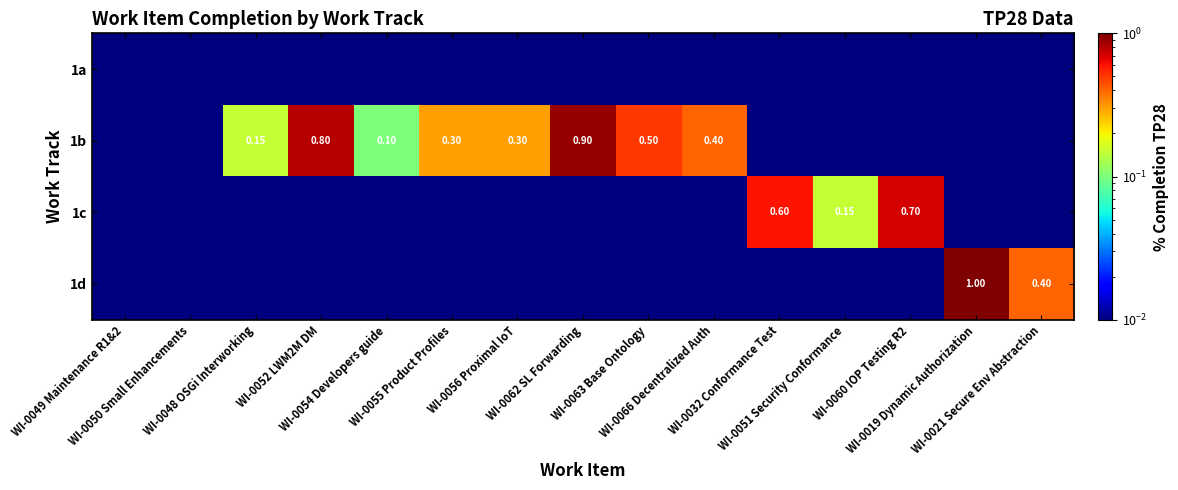

True or false: 1b has a value of 0.1 at WI-0066 Decentralized Auth.

False